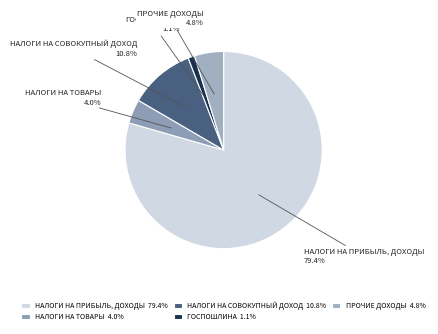

What is the ratio of the value at НАЛОГИ НА ПРИБЫЛЬ, ДОХОДЫ 79.4% to the value at НАЛОГИ НА СОВОКУПНЫЙ ДОХОД 10.8%?

7.4